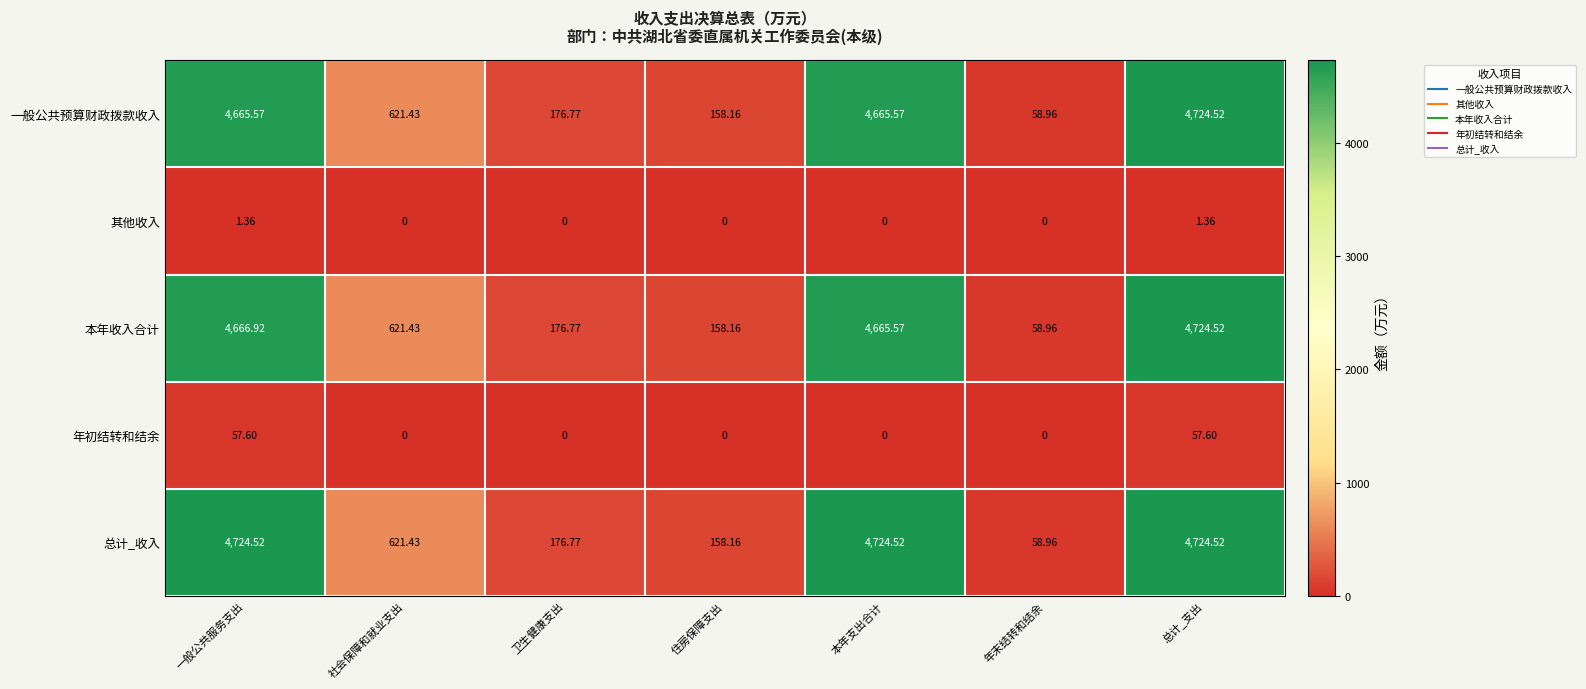

Between 本年支出合计 and 年末结转和结余, which series saw the biggest shift?

总计_收入